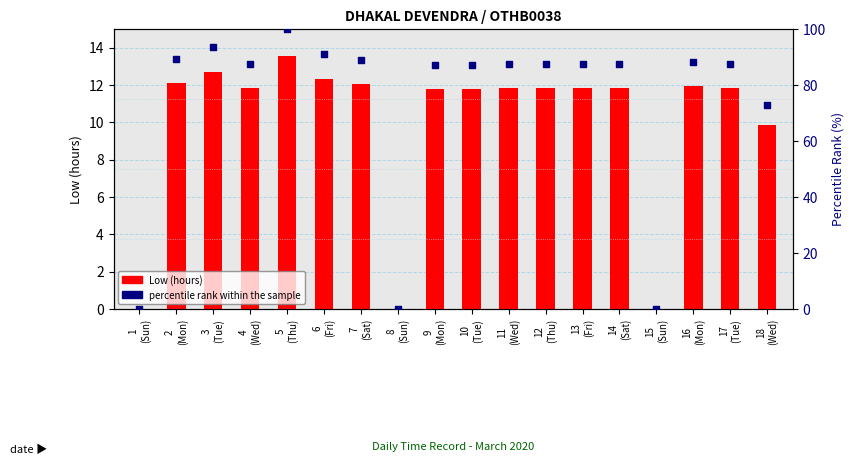

Which series contains the lowest Y value?

Low (hours)